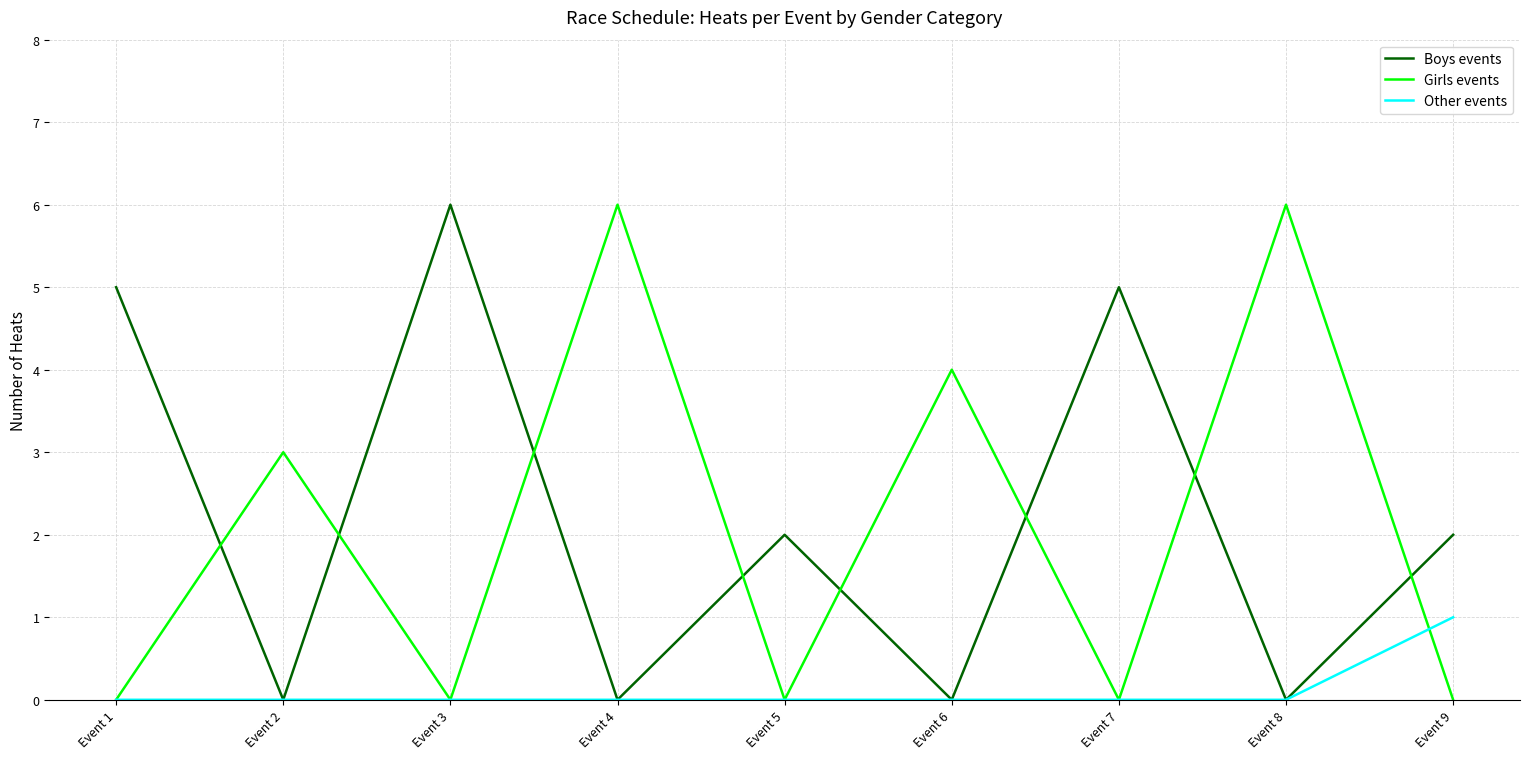

Count the Other events values in the range 0 to 1.

9